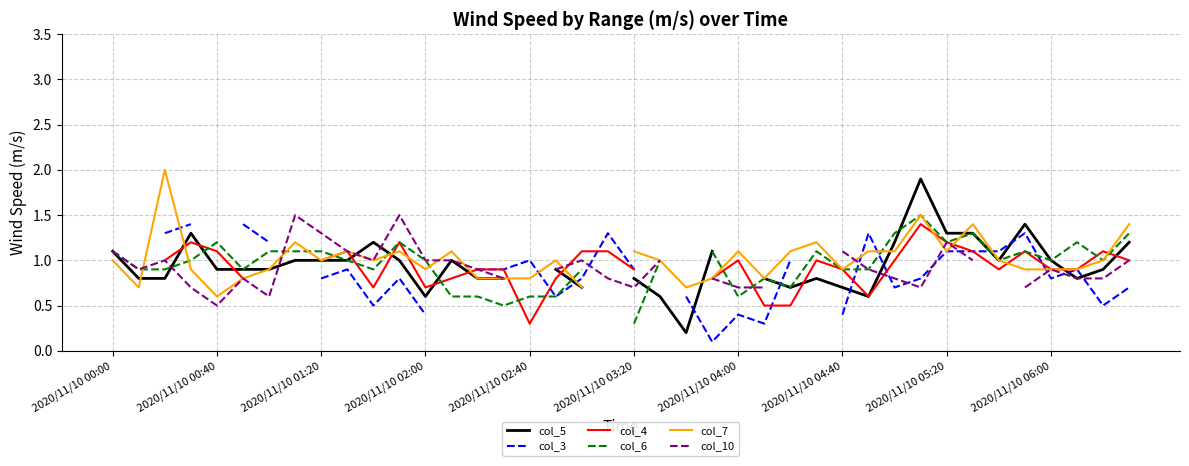

Rank the series by their average value, from lowest to highest.

col_5, col_3, col_4, col_6, col_7, col_10